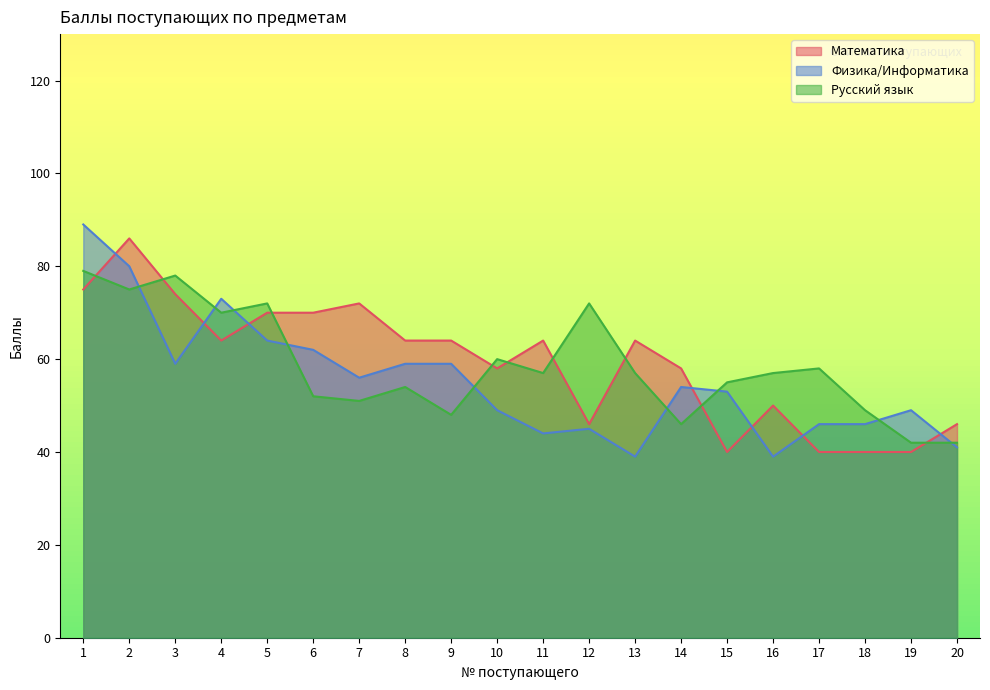

Reading right to left, what are all the values shown in this chart?

Математика: 46	40	40	40	50	40	58	64	46	64	58	64	64	72	70	70	64	74	86	75
Физика/Информатика: 41	49	46	46	39	53	54	39	45	44	49	59	59	56	62	64	73	59	80	89
Русский язык: 42	42	49	58	57	55	46	57	72	57	60	48	54	51	52	72	70	78	75	79